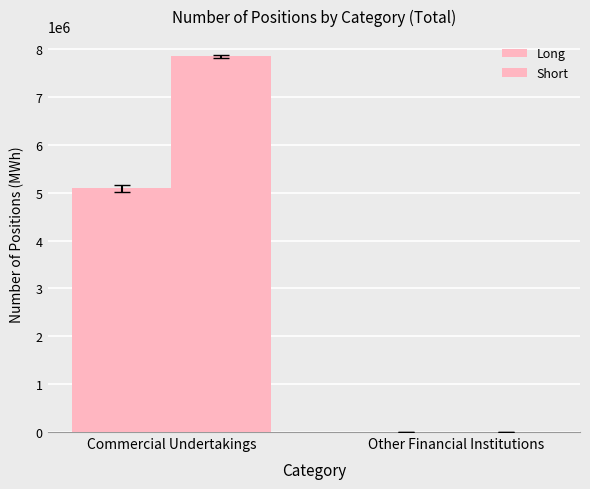

What is the sum of the Long values at Commercial Undertakings and Other Financial Institutions?

5090364